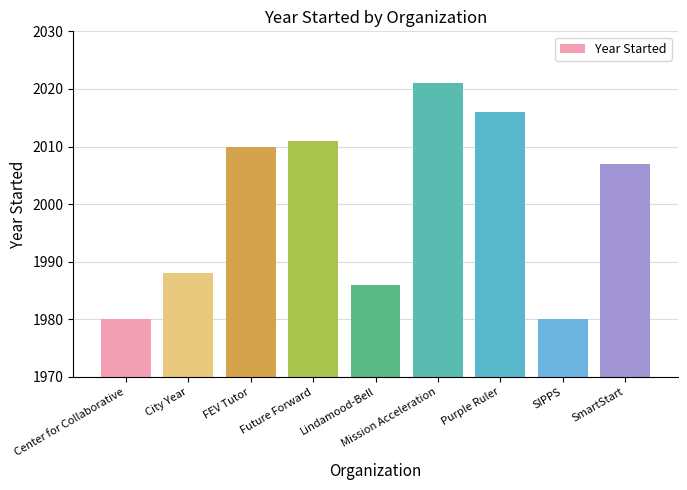

What is the minimum value shown in the chart?

1980